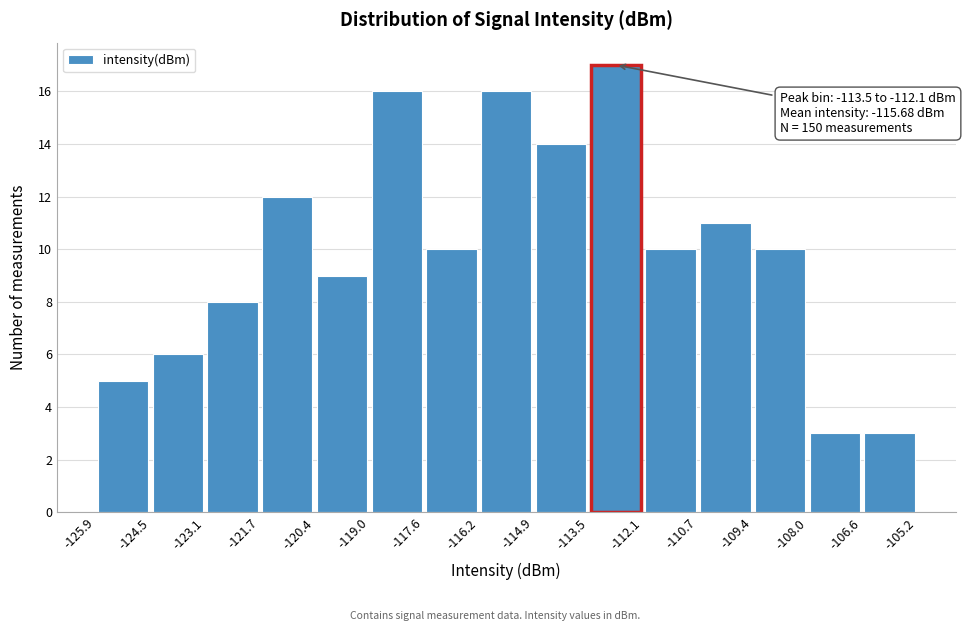

Over which range of the x-axis is the bar tallest?

-113.5 to -112.1